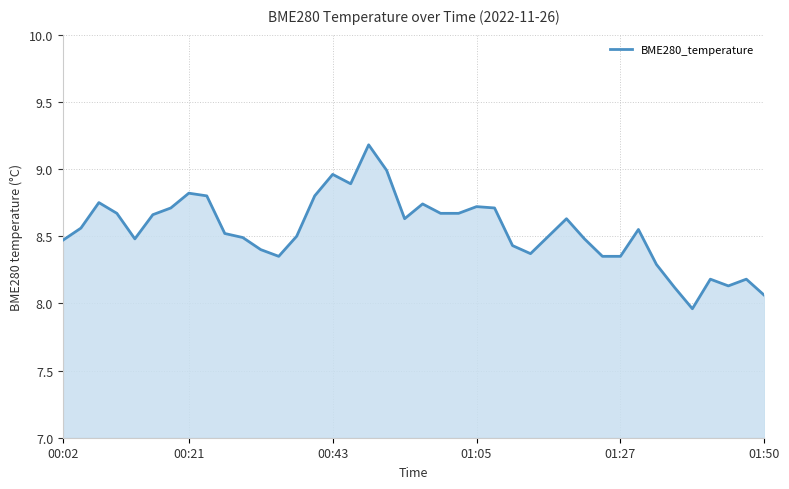

Where does the data first go above 8?

00:02